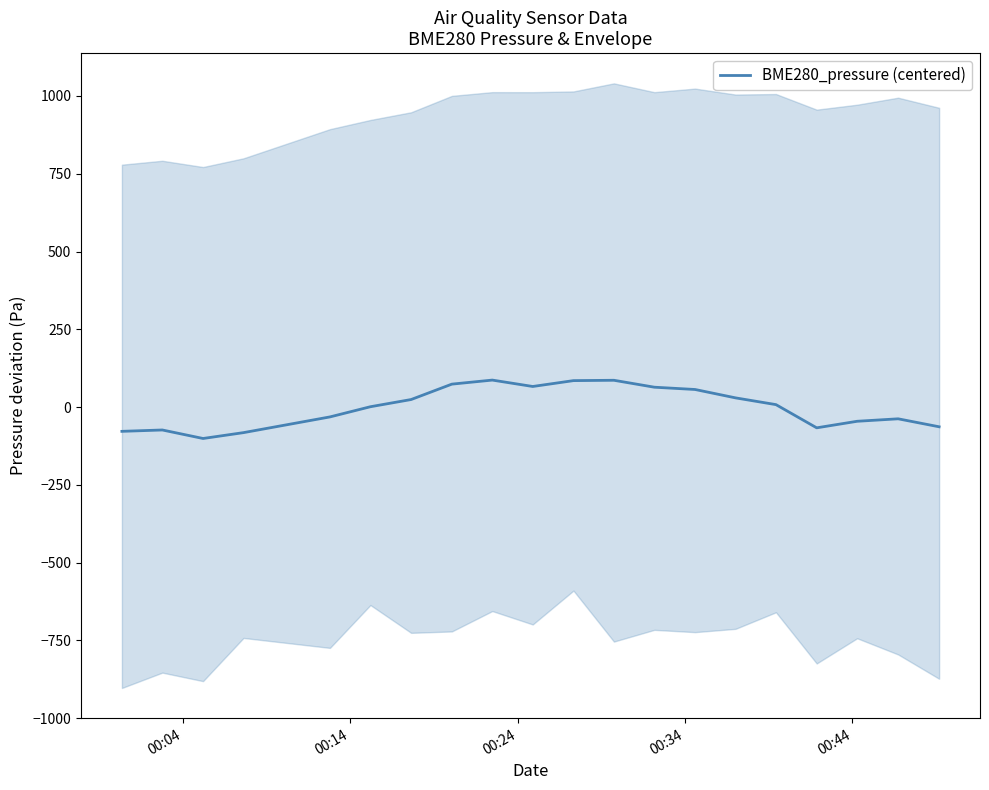

How many points are higher than both their immediate neighbors (excluding endpoints)?

4